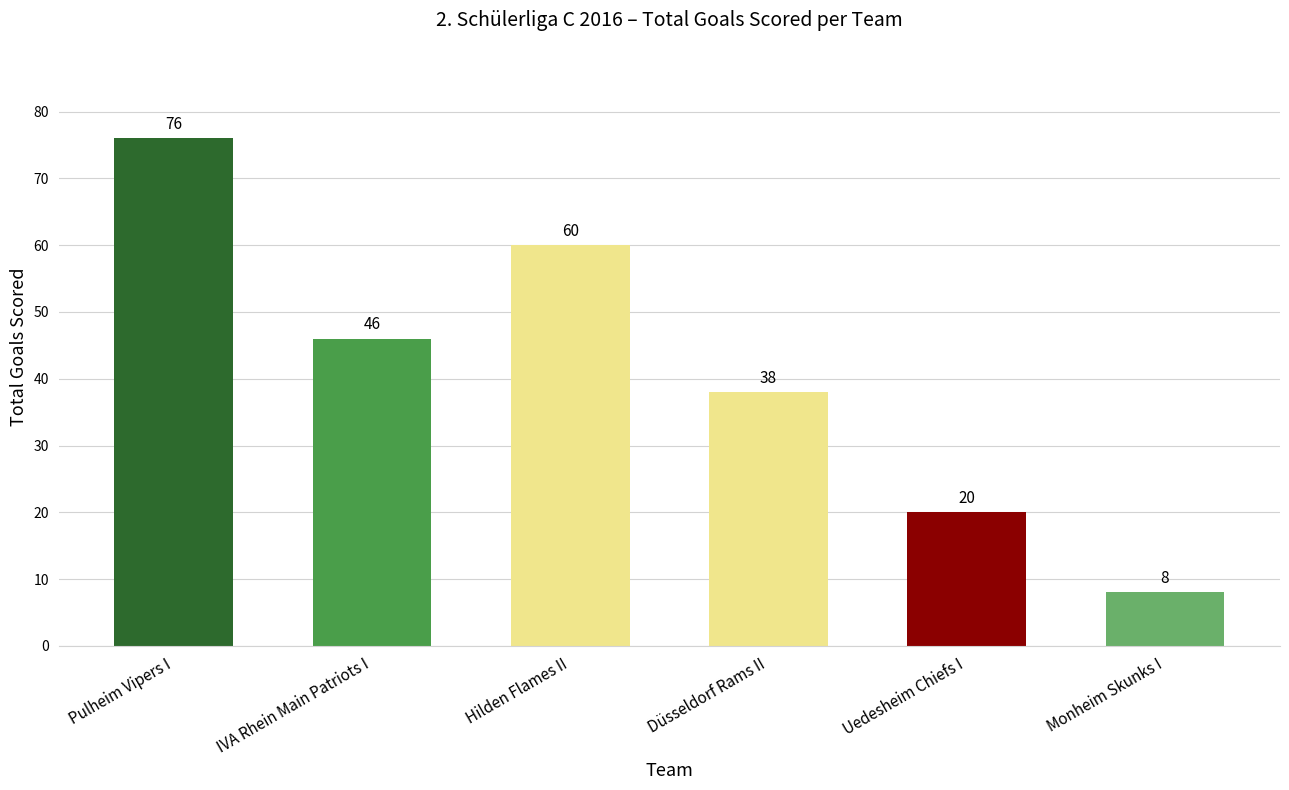

Which has a higher value, Monheim Skunks I or IVA Rhein Main Patriots I?

IVA Rhein Main Patriots I